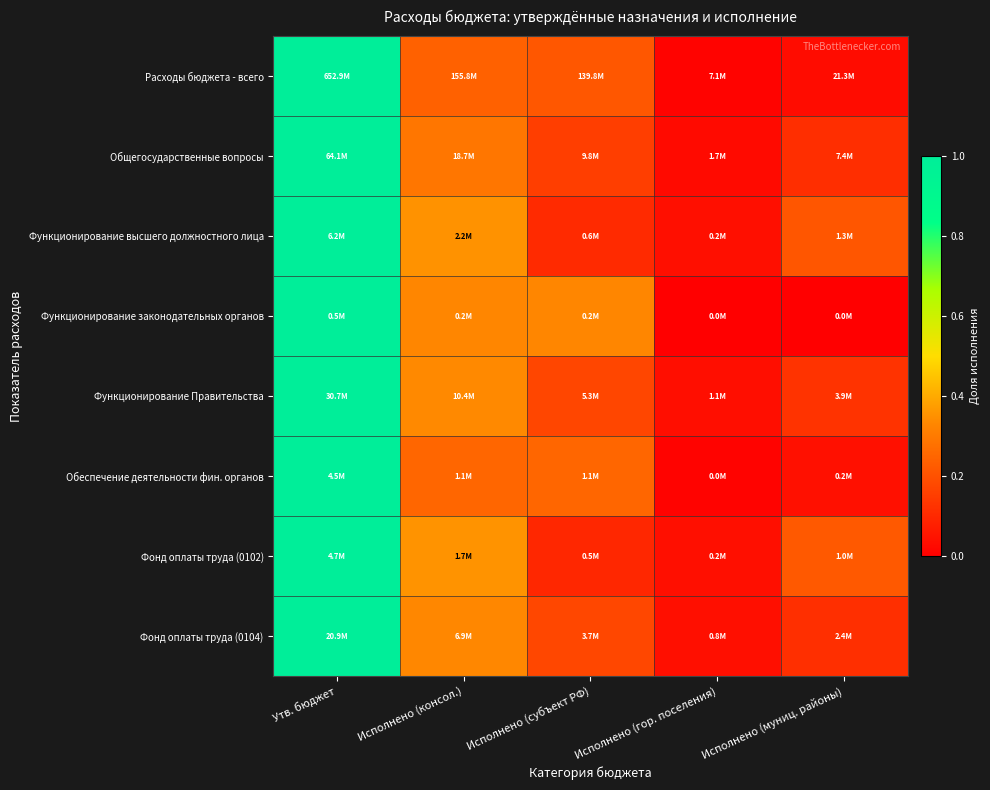

Reading left to right, list all the values displayed in this chart.

Расходы бюджета - всего: Утв. бюджет=1.0	Исполнено (консол.)=0.2	Исполнено (субъект РФ)=0.2	Исполнено (гор. поселения)=0.0	Исполнено (муниц. районы)=0.0
Общегосударственные вопросы: Утв. бюджет=1.0	Исполнено (консол.)=0.3	Исполнено (субъект РФ)=0.2	Исполнено (гор. поселения)=0.0	Исполнено (муниц. районы)=0.1
Функционирование высшего должностного лица: Утв. бюджет=1.0	Исполнено (консол.)=0.4	Исполнено (субъект РФ)=0.1	Исполнено (гор. поселения)=0.0	Исполнено (муниц. районы)=0.2
Функционирование законодательных органов: Утв. бюджет=1.0	Исполнено (консол.)=0.3	Исполнено (субъект РФ)=0.3	Исполнено (гор. поселения)=0.0	Исполнено (муниц. районы)=0.0
Функционирование Правительства: Утв. бюджет=1.0	Исполнено (консол.)=0.3	Исполнено (субъект РФ)=0.2	Исполнено (гор. поселения)=0.0	Исполнено (муниц. районы)=0.1
Обеспечение деятельности фин. органов: Утв. бюджет=1.0	Исполнено (консол.)=0.3	Исполнено (субъект РФ)=0.3	Исполнено (гор. поселения)=0.0	Исполнено (муниц. районы)=0.0
Фонд оплаты труда (0102): Утв. бюджет=1.0	Исполнено (консол.)=0.4	Исполнено (субъект РФ)=0.1	Исполнено (гор. поселения)=0.0	Исполнено (муниц. районы)=0.2
Фонд оплаты труда (0104): Утв. бюджет=1.0	Исполнено (консол.)=0.3	Исполнено (субъект РФ)=0.2	Исполнено (гор. поселения)=0.0	Исполнено (муниц. районы)=0.1